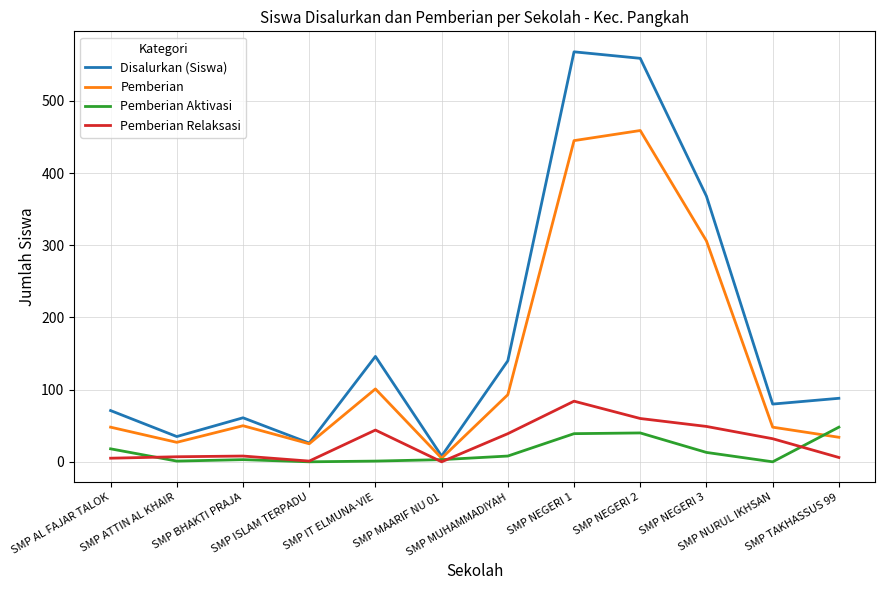

Which series has the largest total across all categories?

Disalurkan (Siswa)